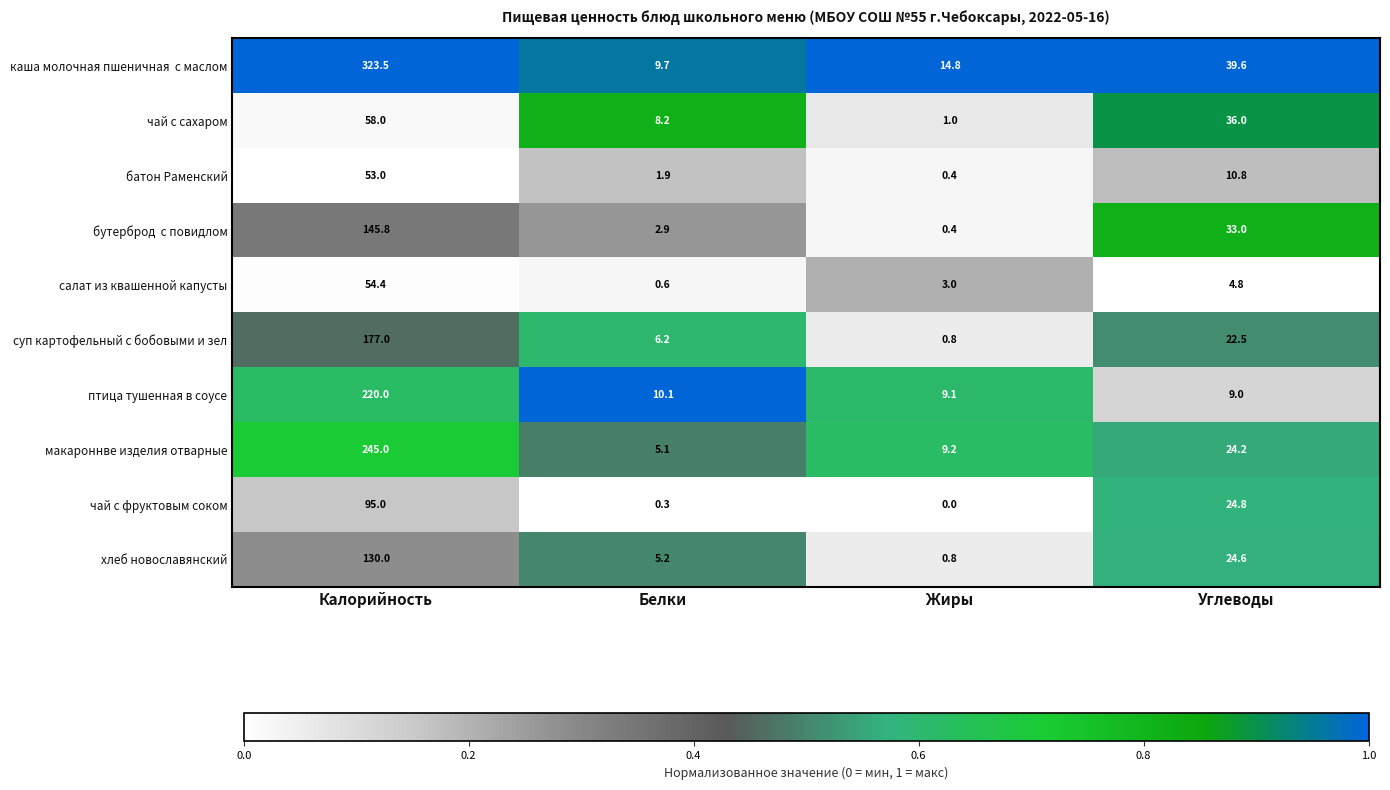

Which category has the lowest value across all series?

Жиры